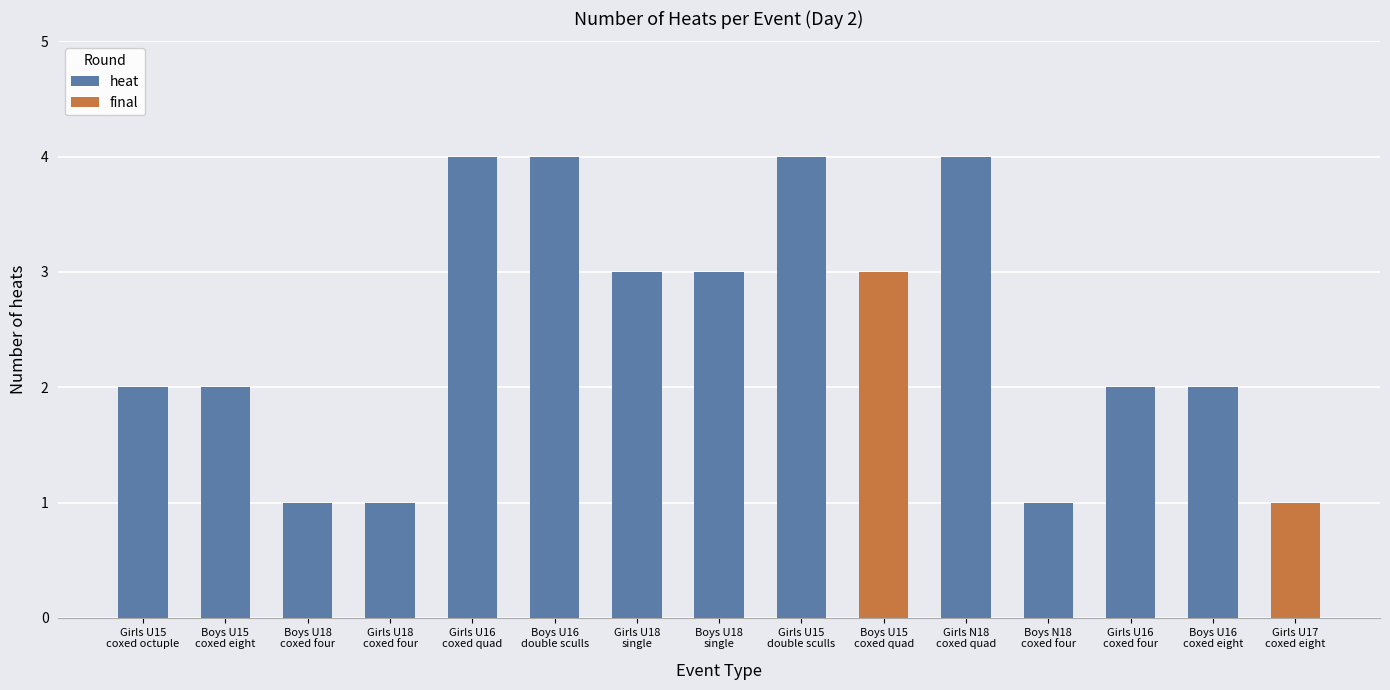

The chart shows a value of 3 at counts. True or false?

False